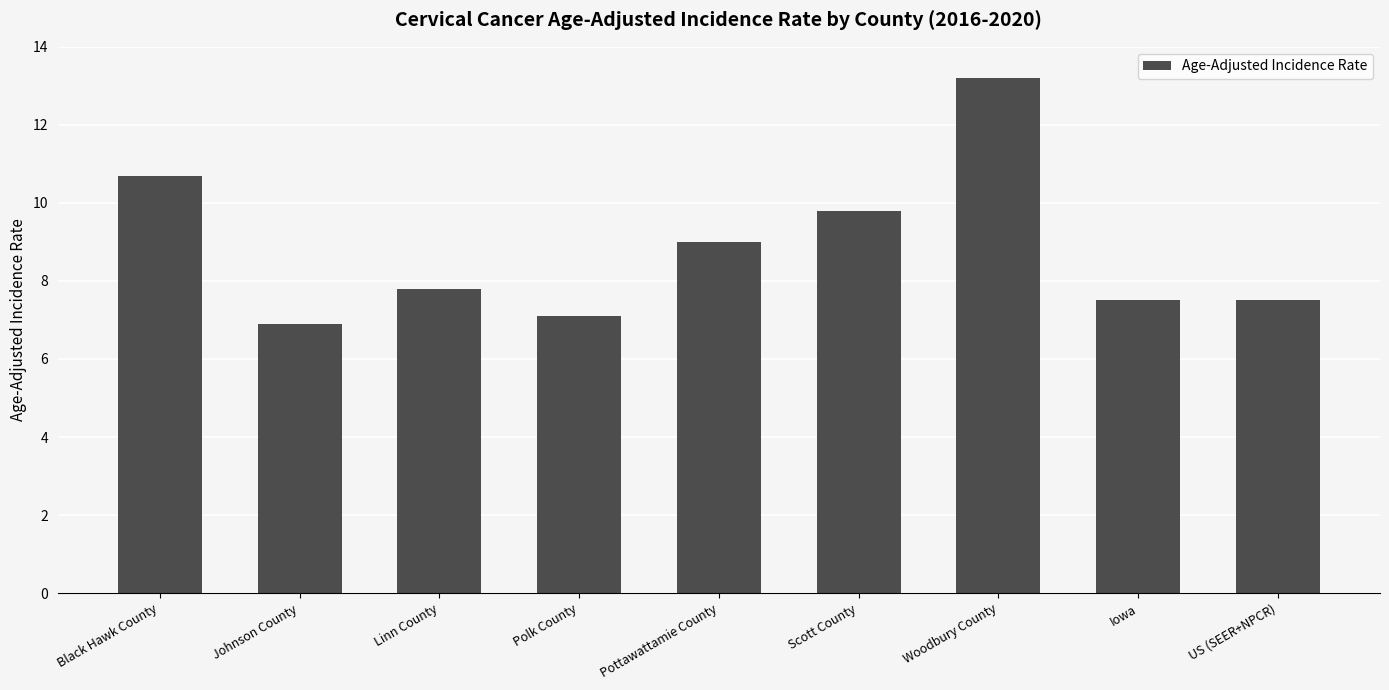

What is the difference between the values at Scott County and Woodbury County?

3.4